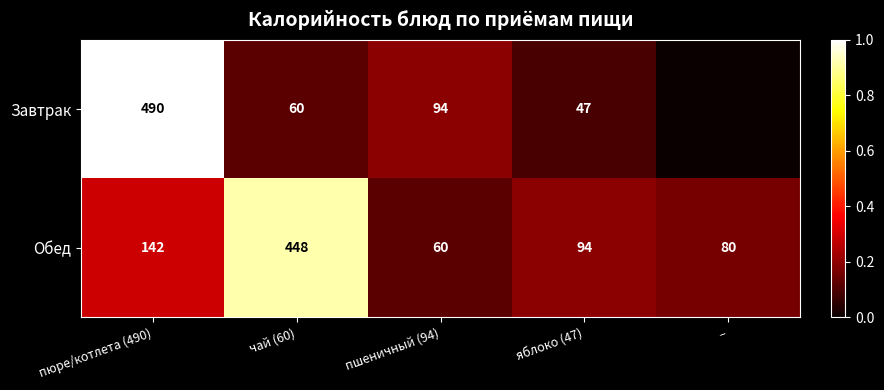

At how many categories does at least one series exceed 0?

5